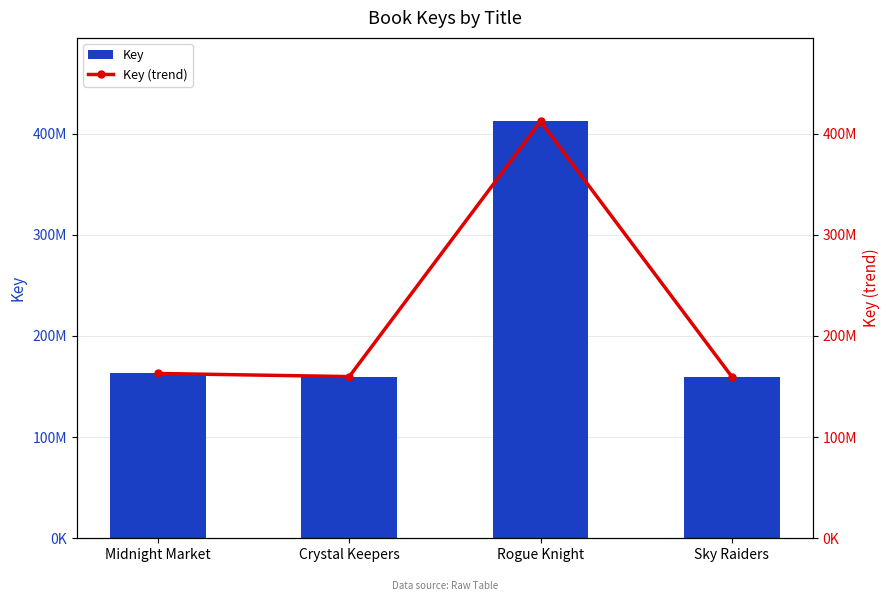

What are all the series names shown in the legend?

Key, Key (trend)